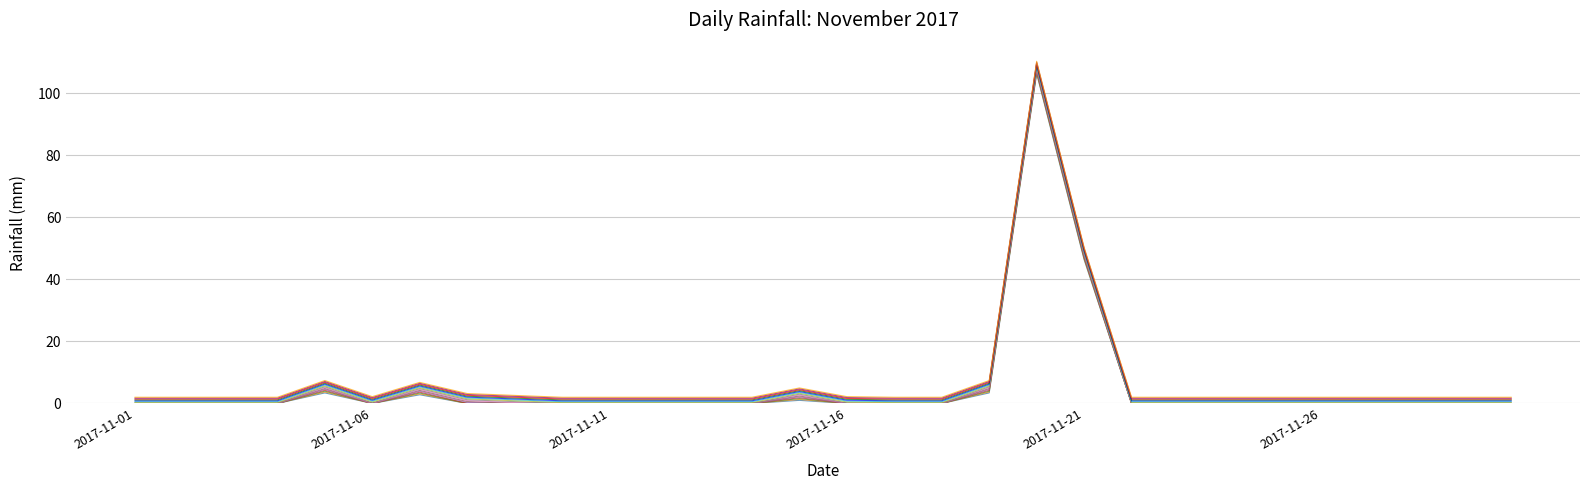

What is the greatest value displayed?

110.4